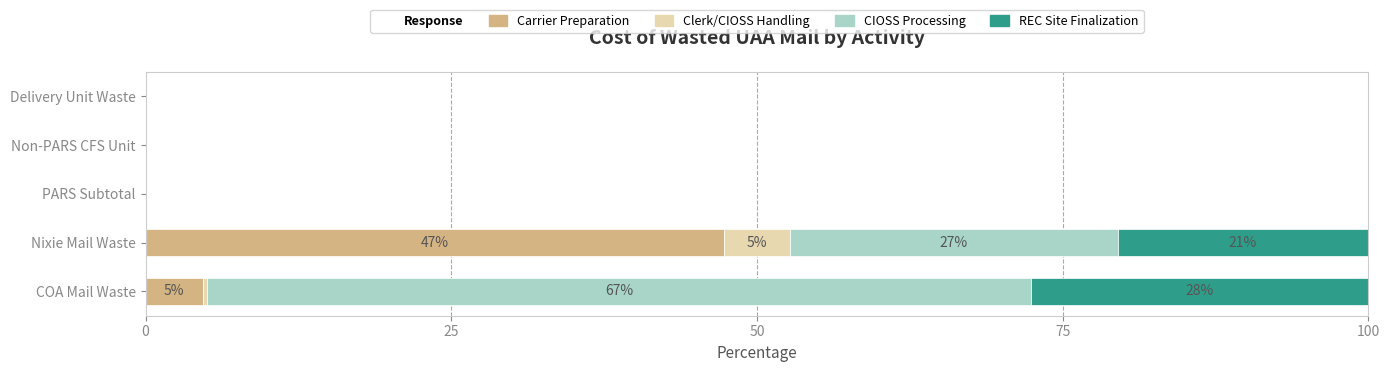

Count the number of data series in this chart.

4